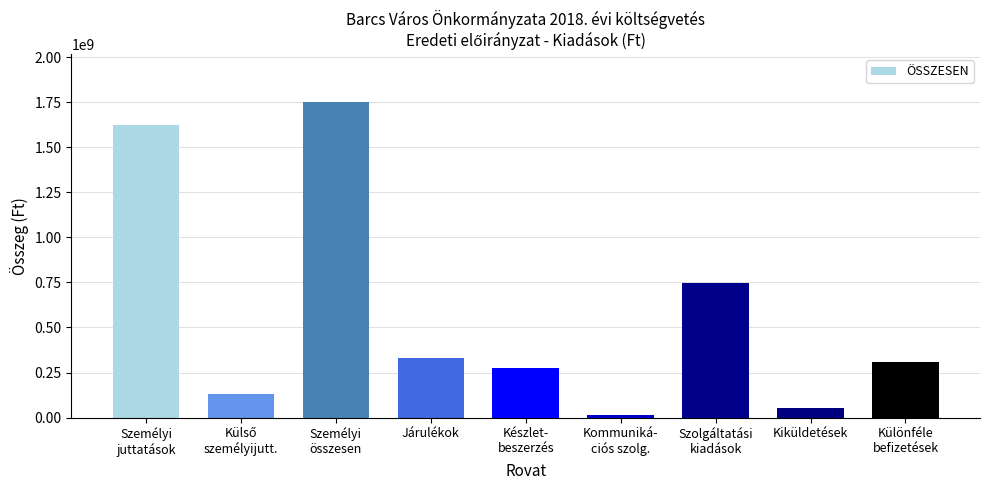

At which category does the chart reach its minimum across all series?

Kommuniká-
ciós szolg.